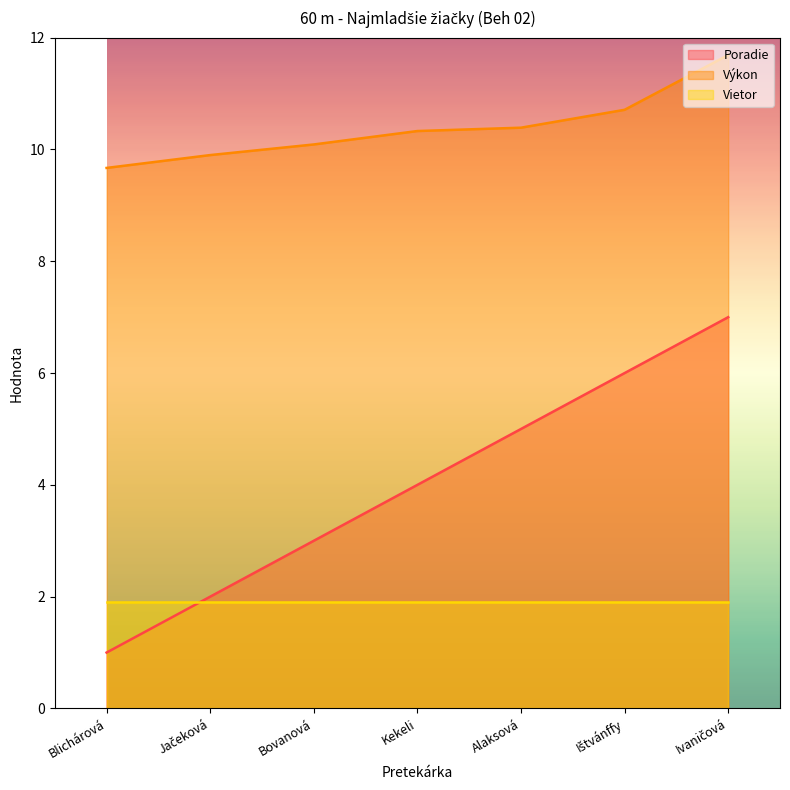

True or false: Výkon and Poradie cross at least once.

False